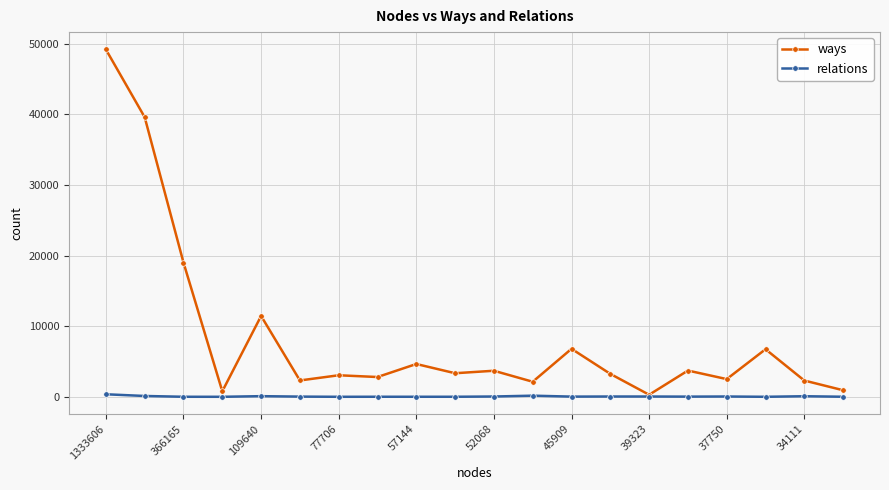

Which series has the largest total across all categories?

ways